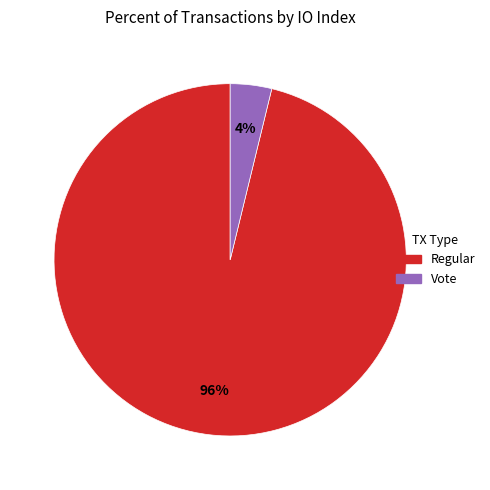

To the nearest percent, what is the average slice percentage?

50%